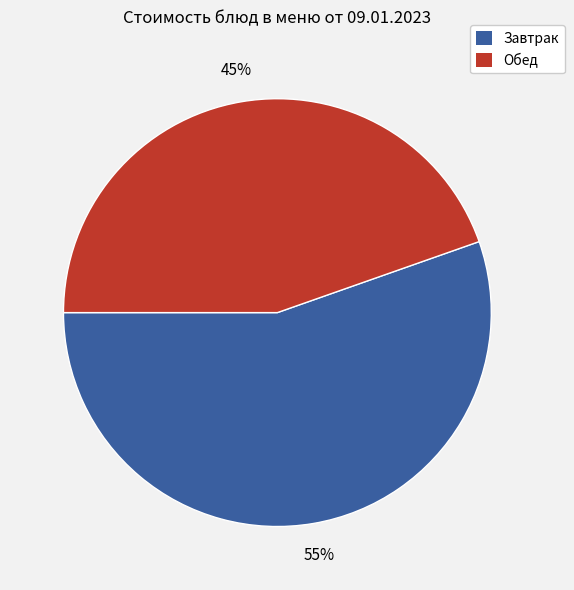

Rank the categories by value from highest to lowest.

Завтрак, Обед